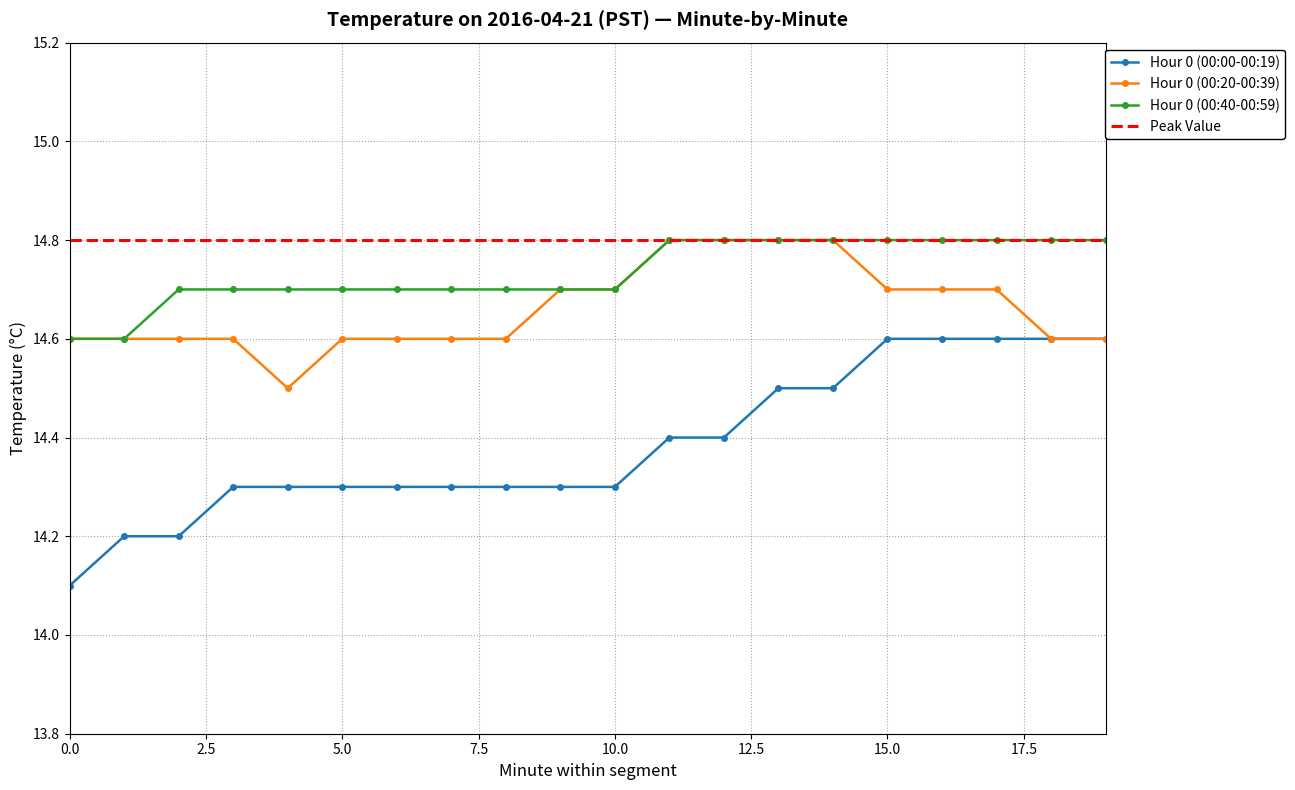

What is the difference between the maximum and minimum values in the Hour 0 (00:00-00:19) series?

0.5